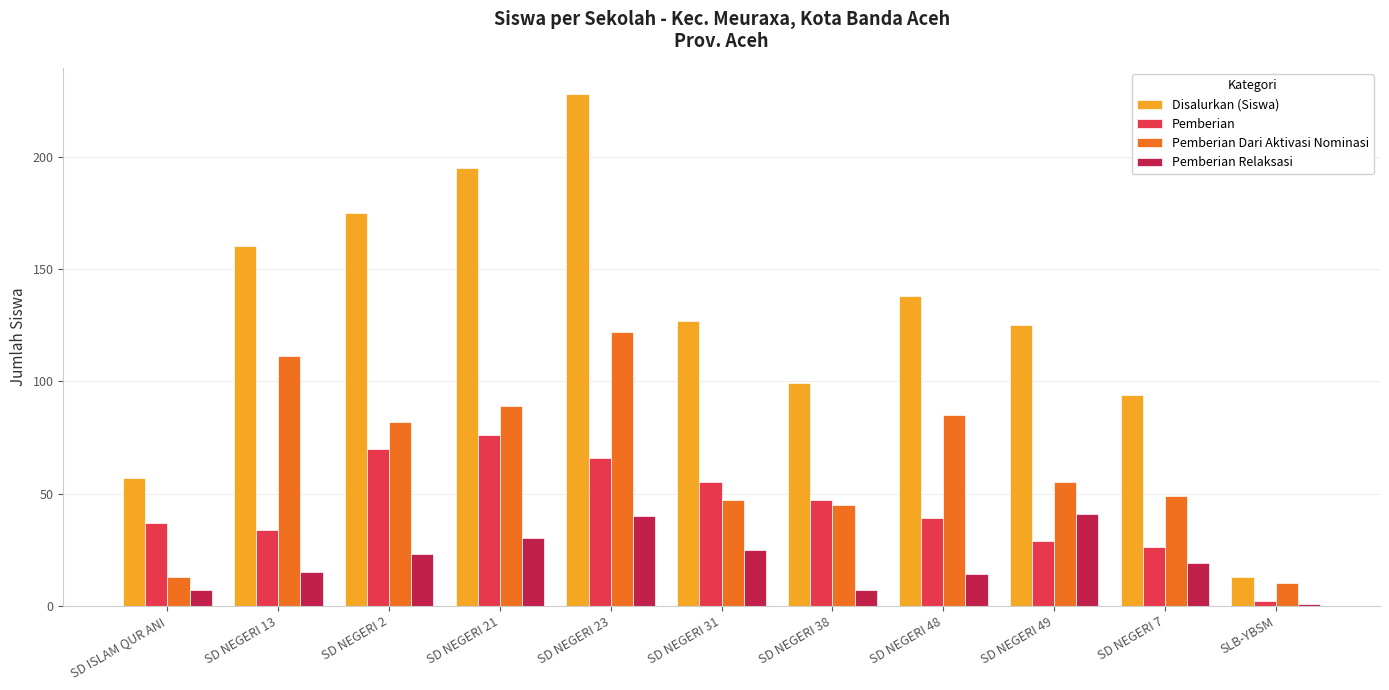

Which category has the highest value across all series?

SD NEGERI 23